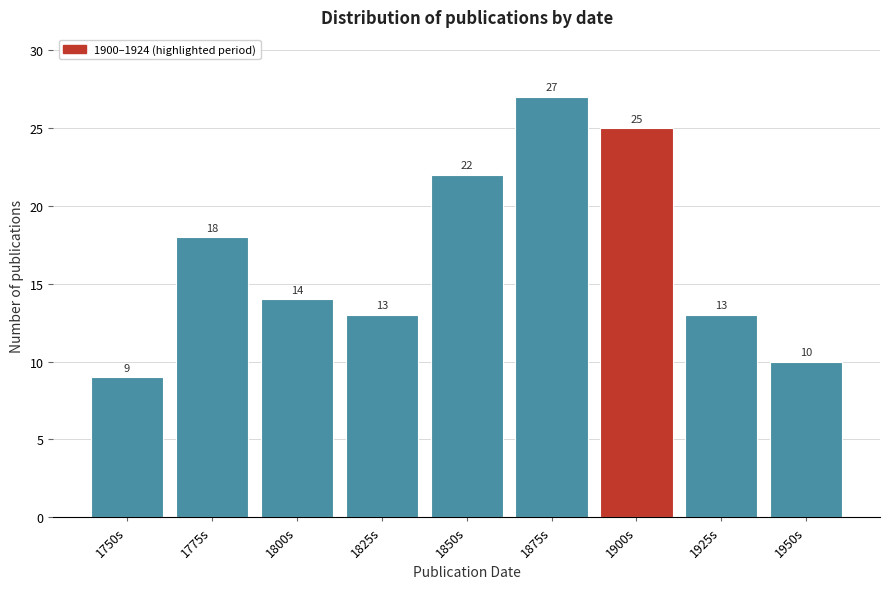

Reading right to left, list all the values displayed in this chart.

1950s=10	1925s=13	1900s=25	1875s=27	1850s=22	1825s=13	1800s=14	1775s=18	1750s=9